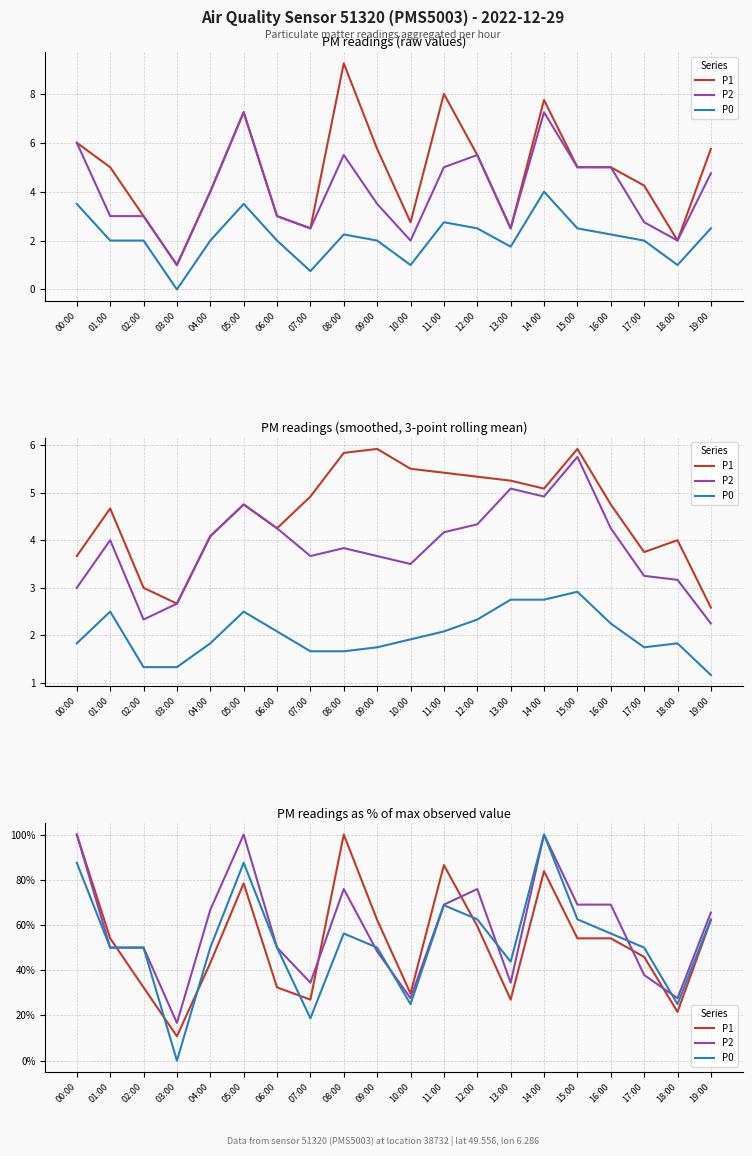

What are all the series names shown in the legend?

P1, P2, P0